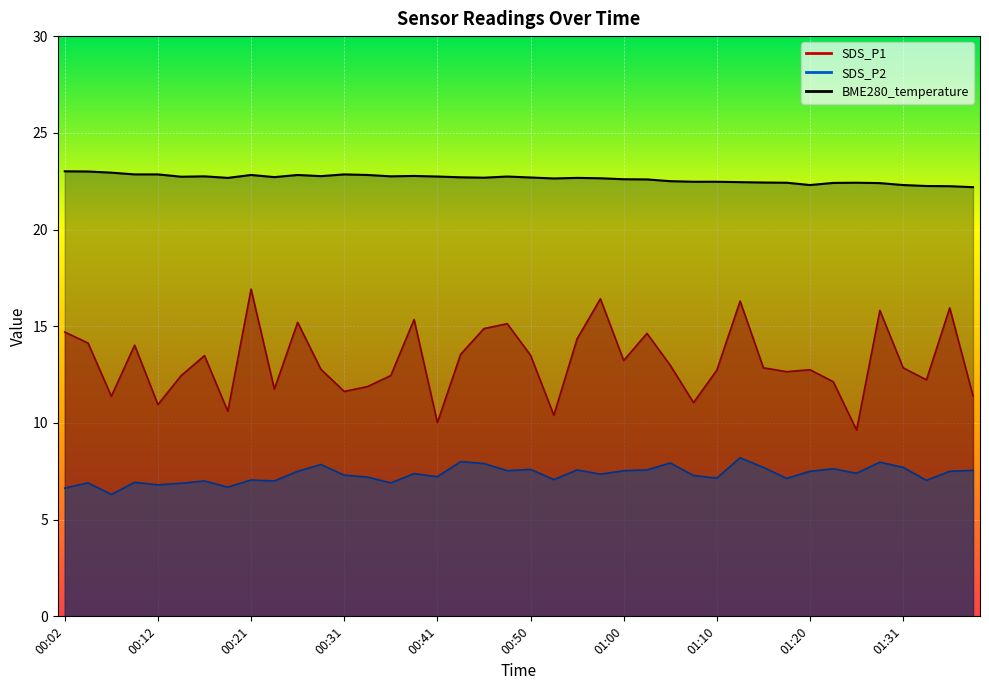

What are all the series names shown in the legend?

SDS_P1, SDS_P2, BME280_temperature